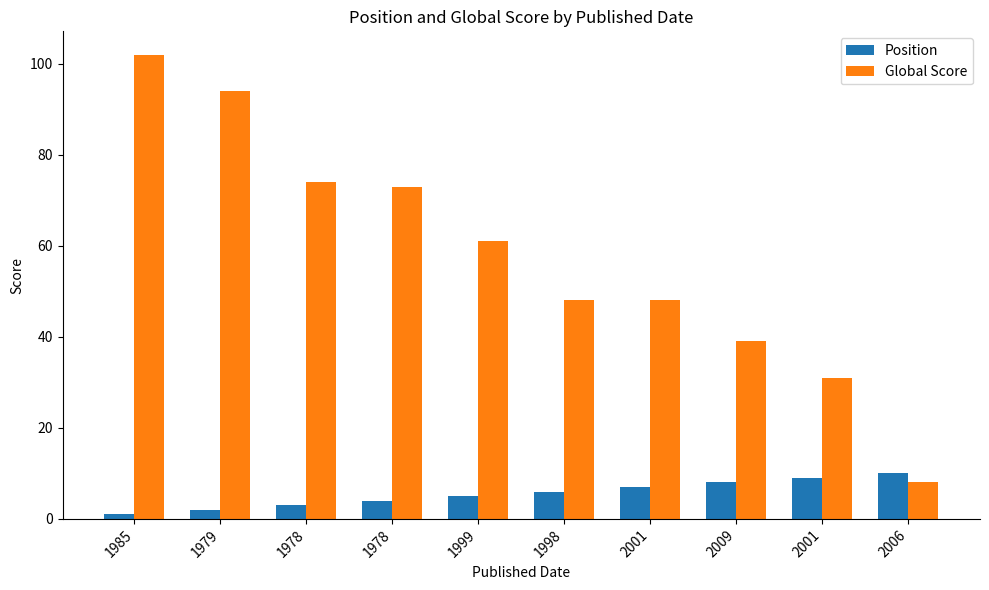

What is the approximate value of Global Score at 2001?

31